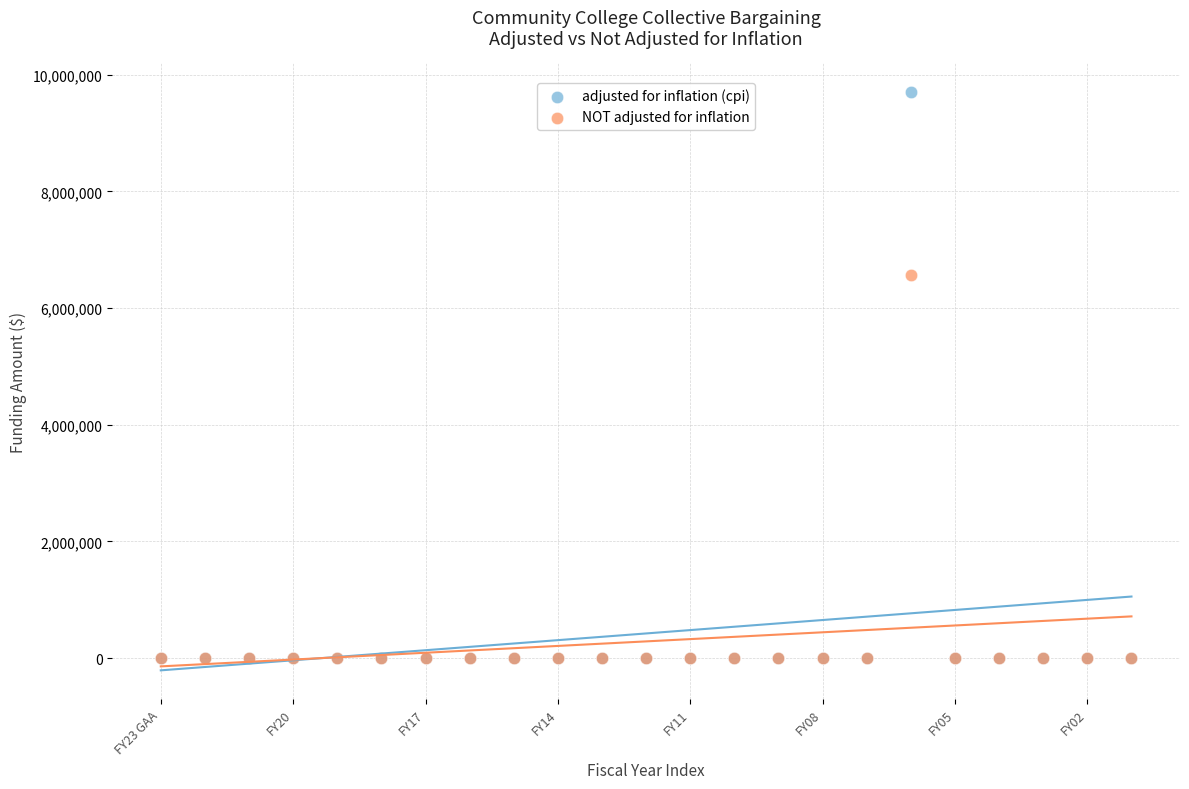

Across all series, what Y value is closest to 4851696?

6571052